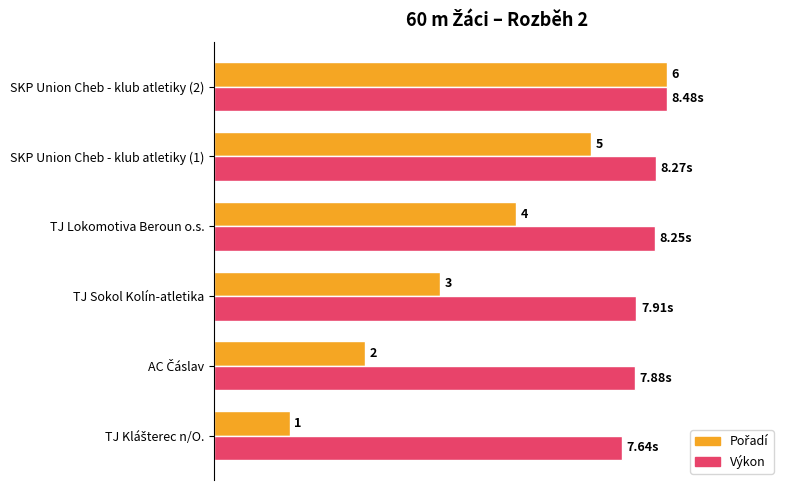

How many bars are there in each group?

2